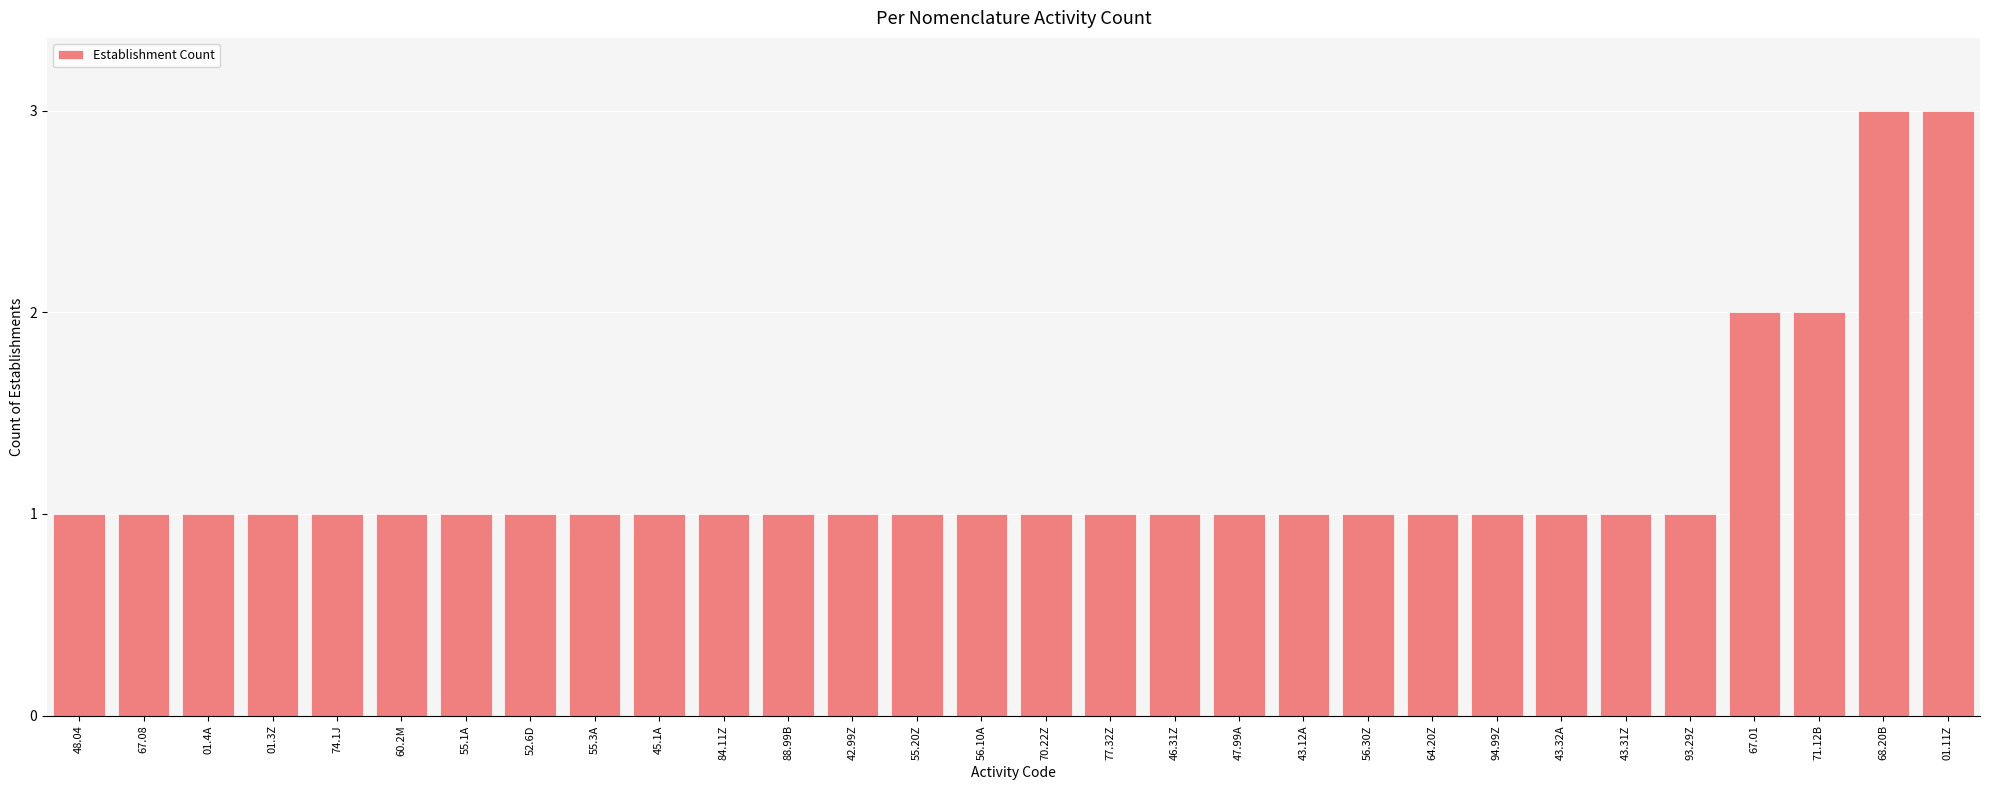

What is the change in value from 52.6D to 71.12B?

+1